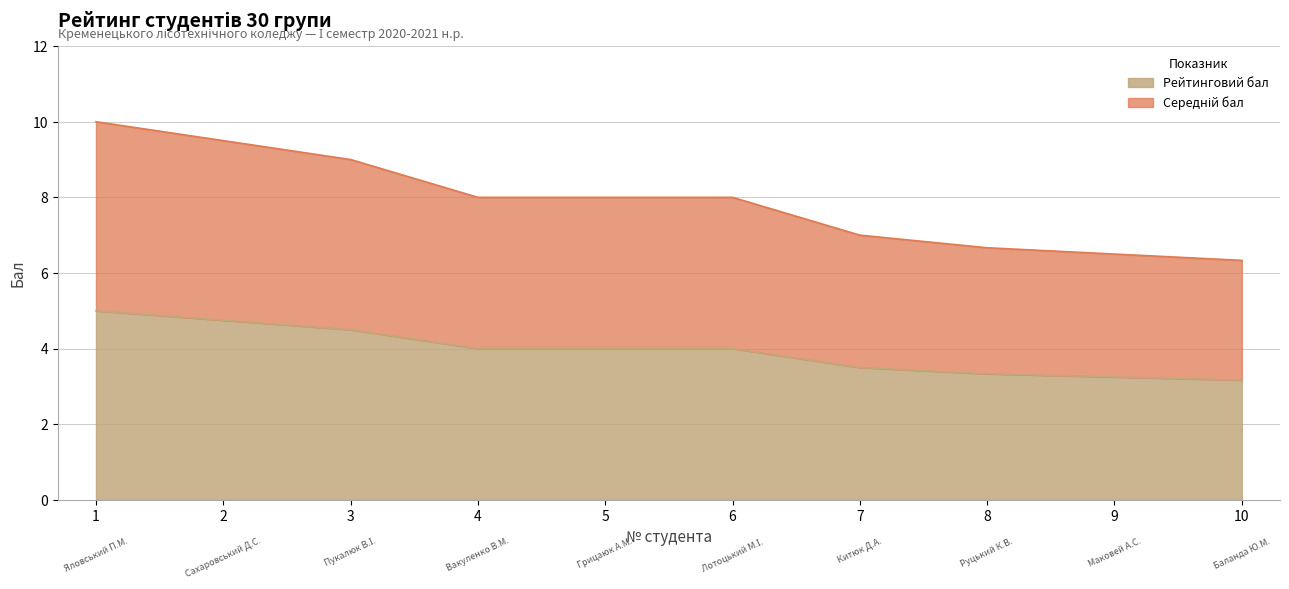

What is the difference between the Середній бал values at 7 and 2?

1.2